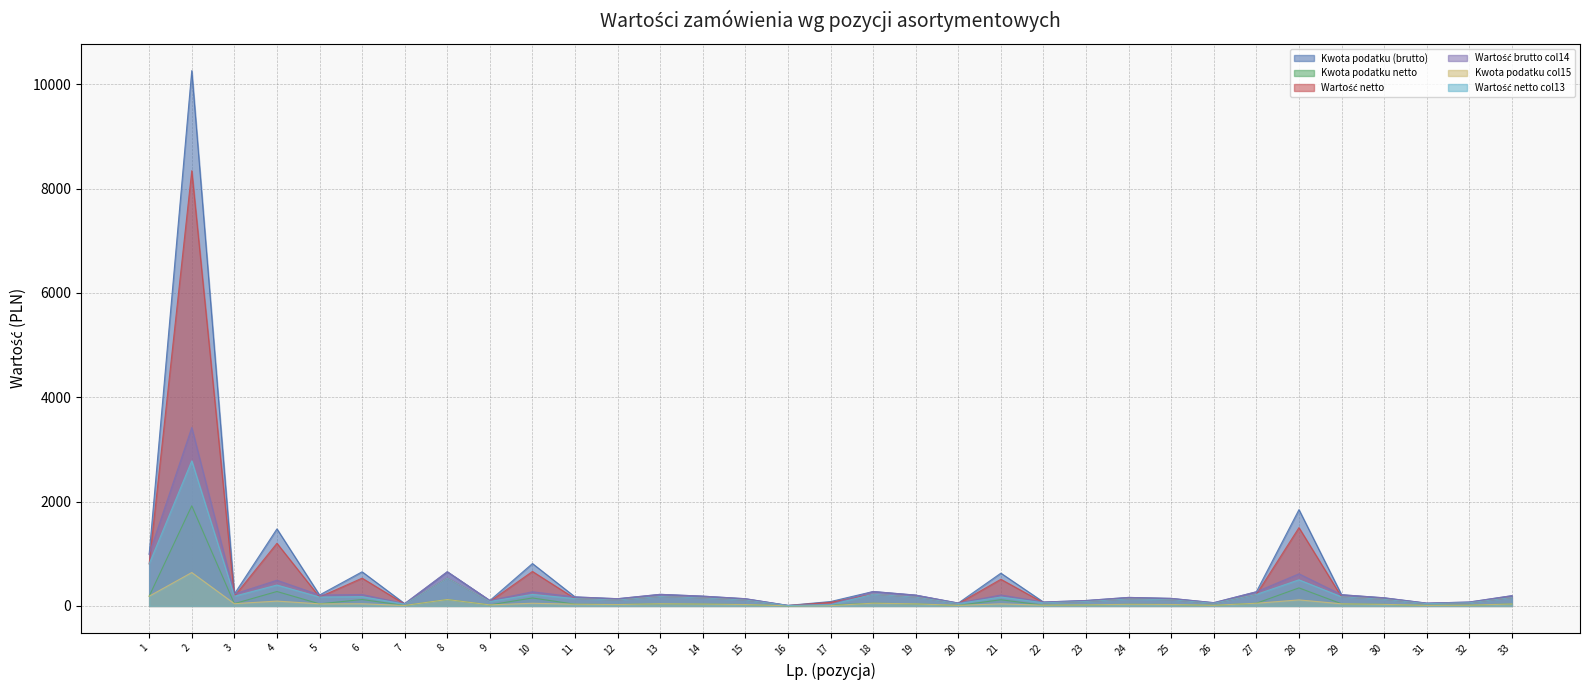

How many lines are shown in the chart?

6